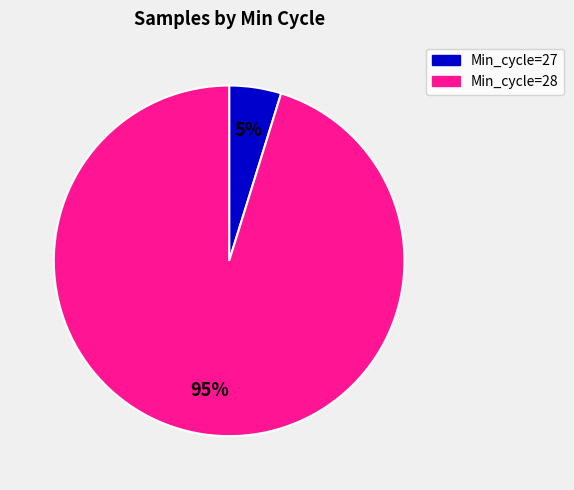

To the nearest percent, what is the difference between the largest and smallest slice percentages?

90%